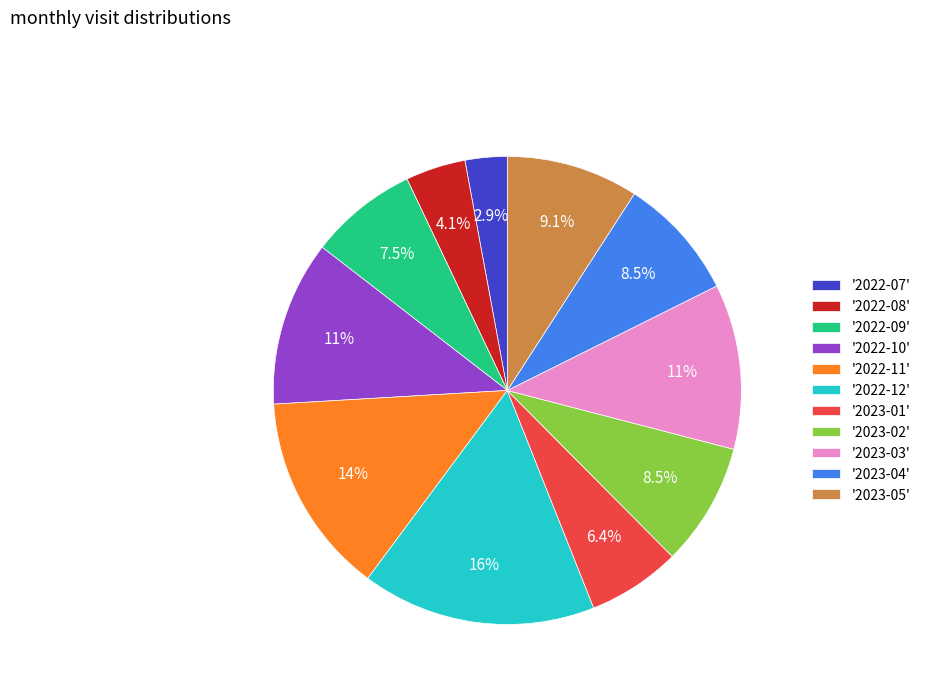

How many segments does this pie chart have?

11